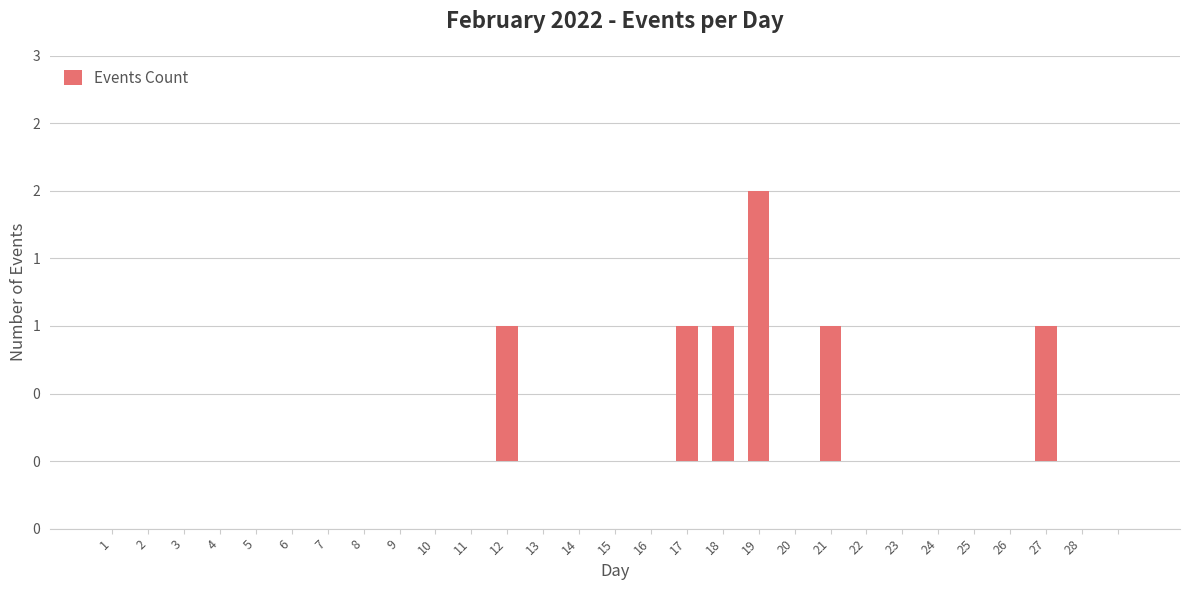

List the labels in order of value, smallest first.

1, 2, 3, 4, 5, 6, 7, 8, 9, 10, 11, 13, 14, 15, 16, 20, 22, 23, 24, 25, 26, 28, 28, 12, 17, 18, 21, 27, 19